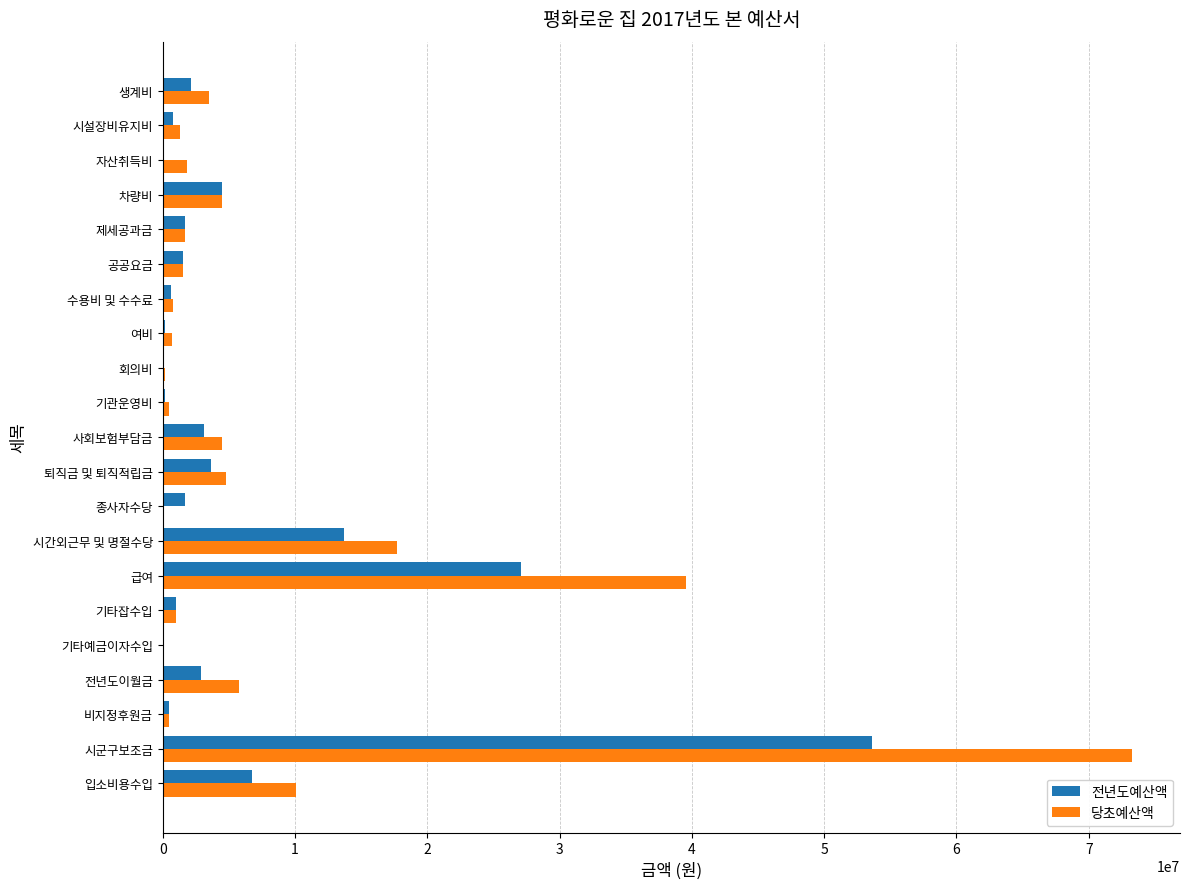

Is the value of 당초예산액 at 시군구보조금 greater than the value of 전년도예산액 at 퇴직금 및 퇴직적립금?

Yes